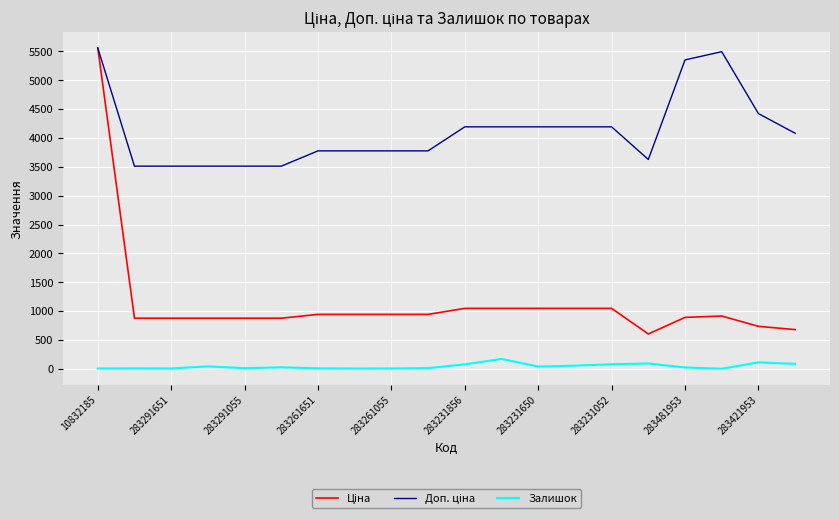

In Залишок, how many points are lower than both neighbors (excluding endpoints)?

5